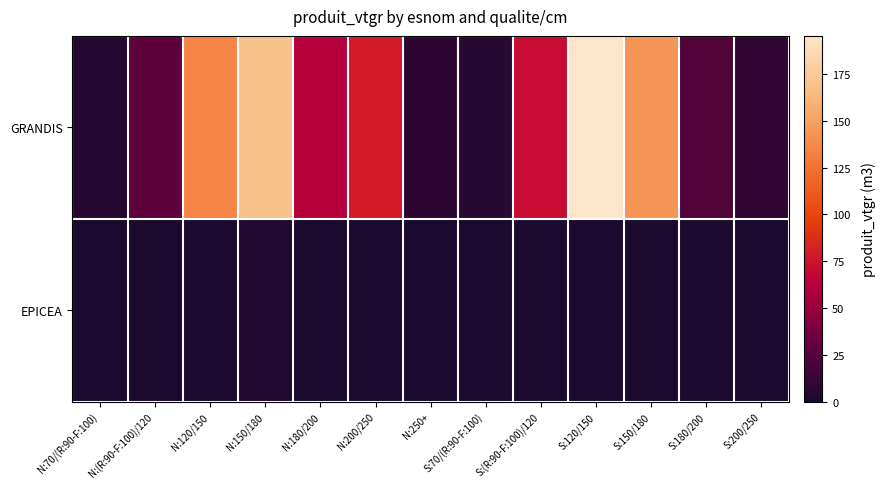

Count the number of categories in the chart.

13